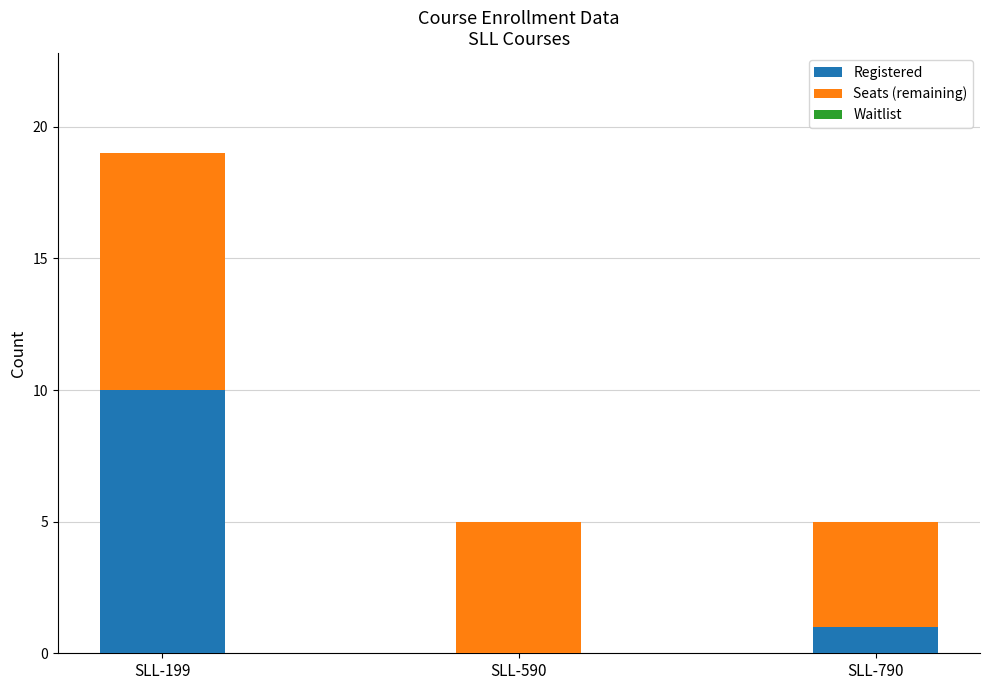

What is the sum of the Registered values at SLL-199 and SLL-590?

10